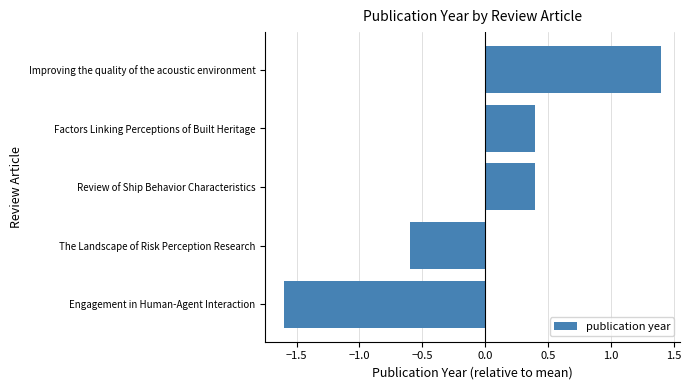

Reading top to bottom, extract all data points from this chart.

Improving the quality of the acoustic environment=1.4	Factors Linking Perceptions of Built Heritage=0.4	Review of Ship Behavior Characteristics=0.4	The Landscape of Risk Perception Research=-0.6	Engagement in Human-Agent Interaction=-1.6